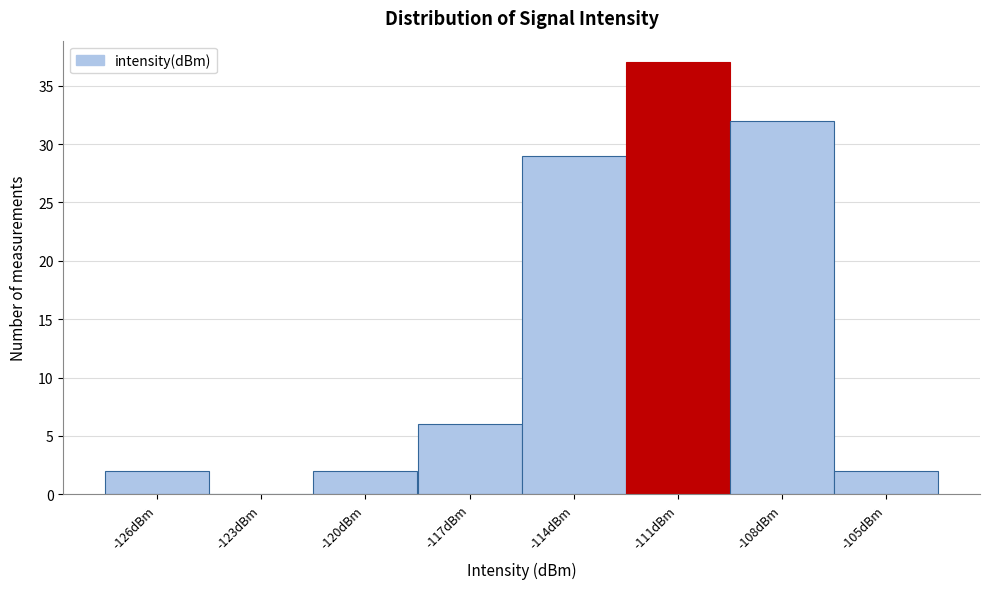

Reading left to right, list all the values displayed in this chart.

-126dBm=2	-123dBm=0	-120dBm=2	-117dBm=6	-114dBm=29	-111dBm=37	-108dBm=32	-105dBm=2